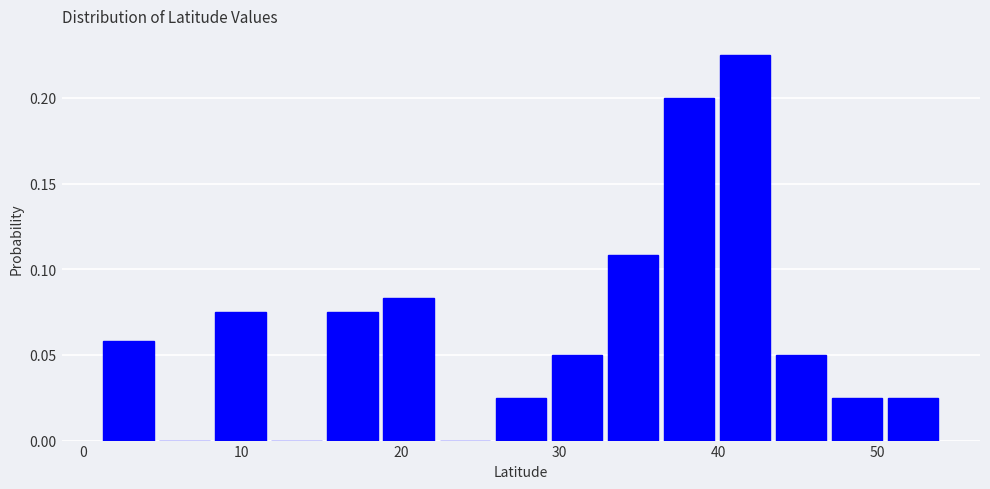

Read against the x-axis, roughly where is the centre of the tallest bar?

42